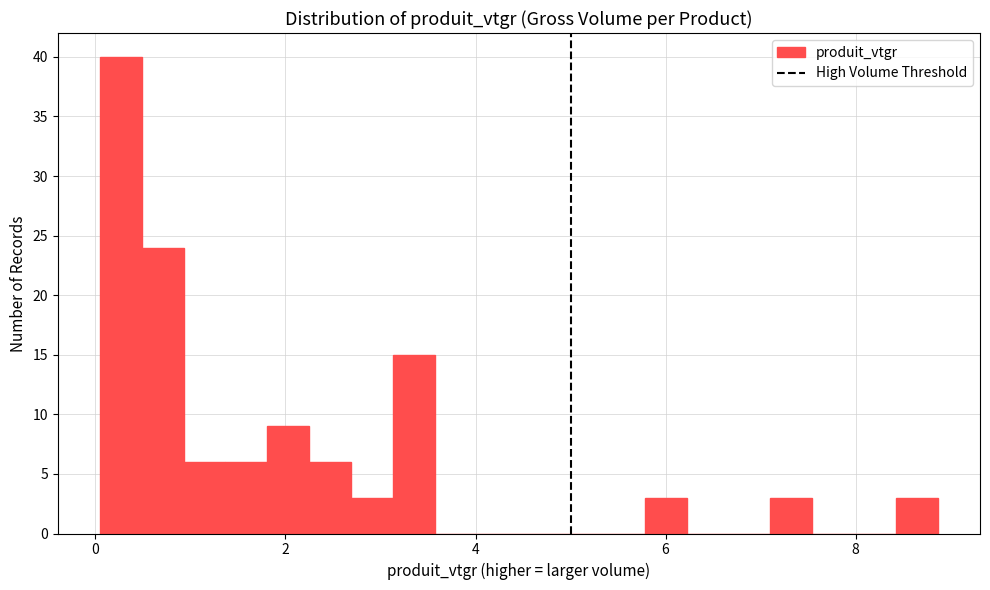

Around what value on the x-axis is the tallest bar? Give the approximate position of its centre, as read against the axis.

0.2